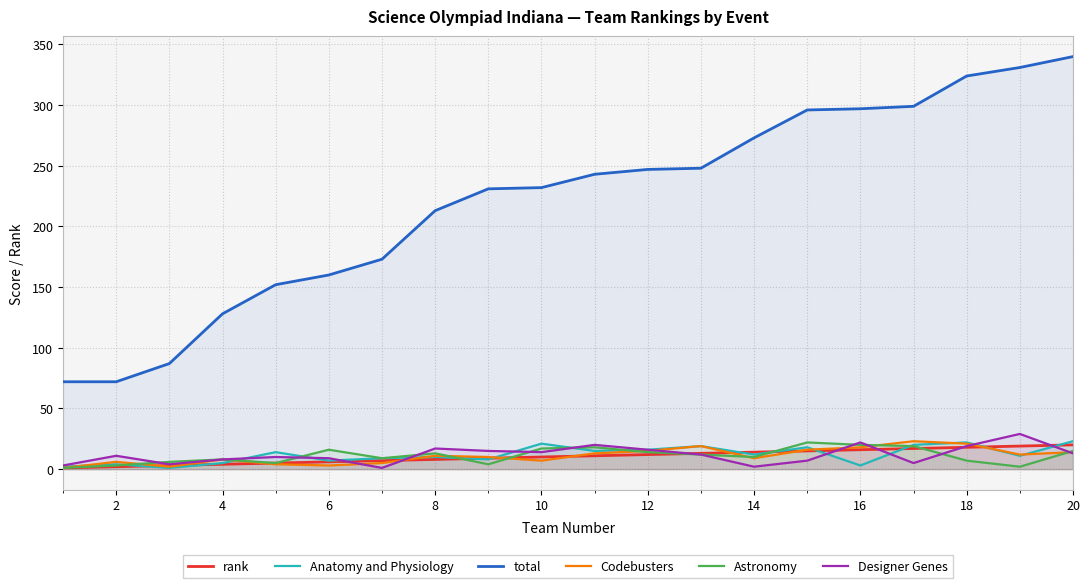

What is the highest value of the Anatomy and Physiology series?

23